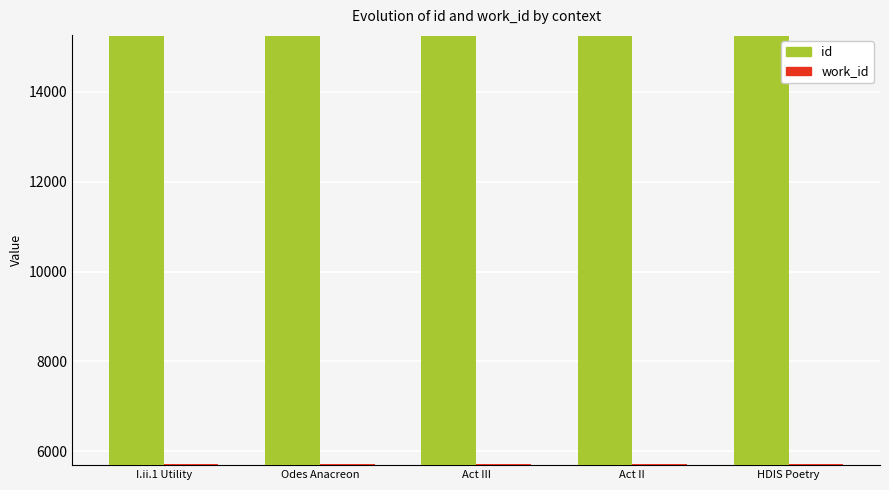

Is it true that id equals 15253 at HDIS Poetry?

True